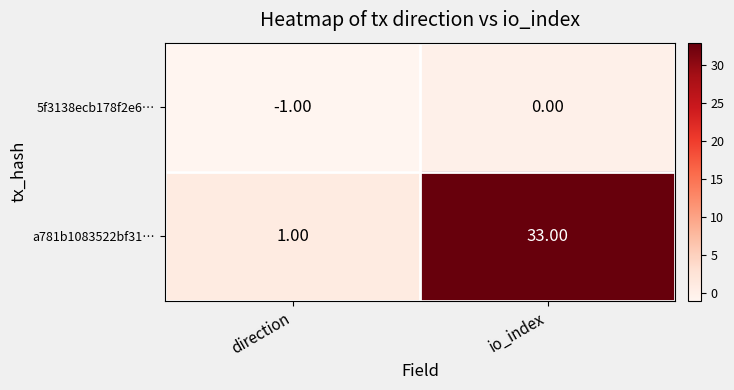

At which label is a781b1083522bf31… closest to 17?

direction